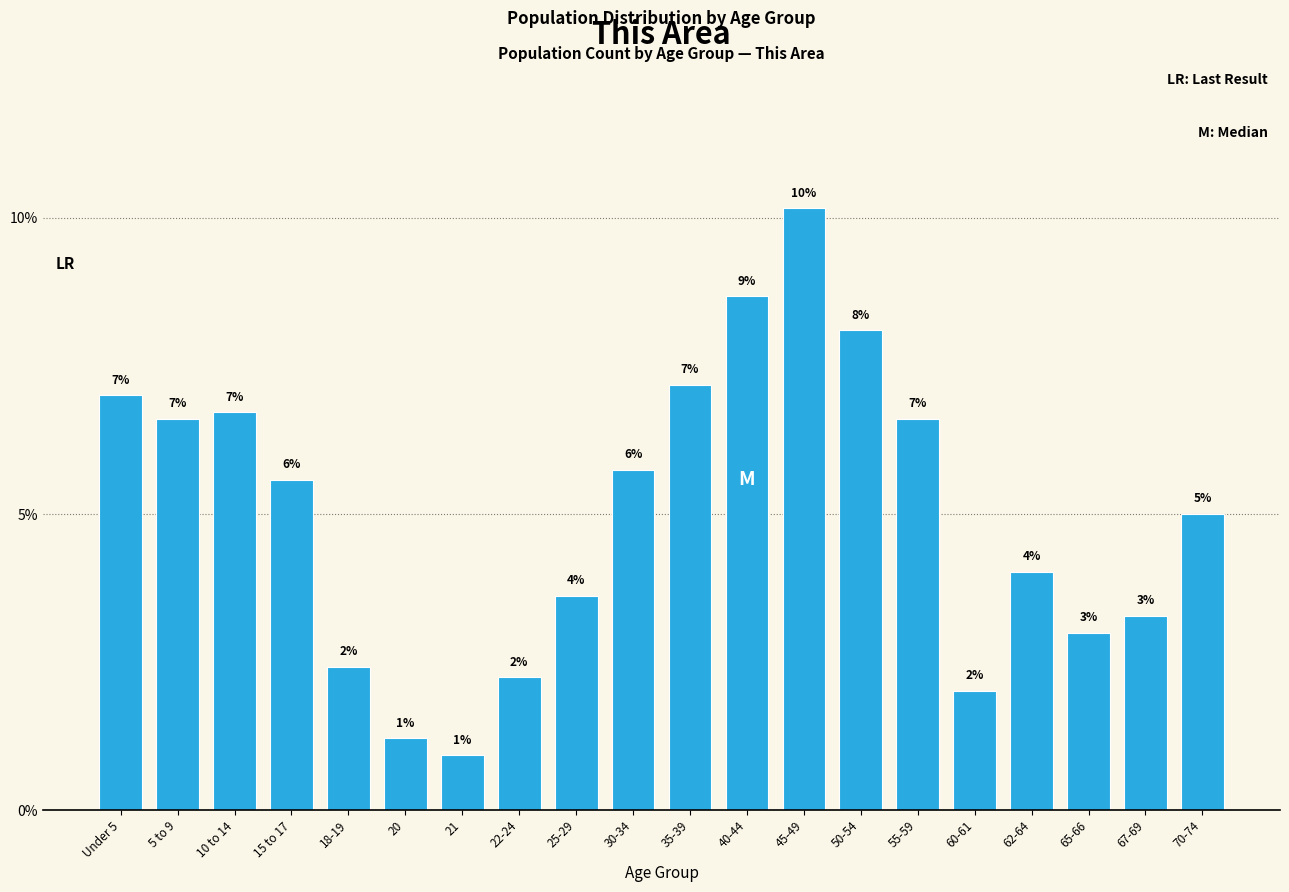

Between 70-74 and 20, which is larger?

70-74